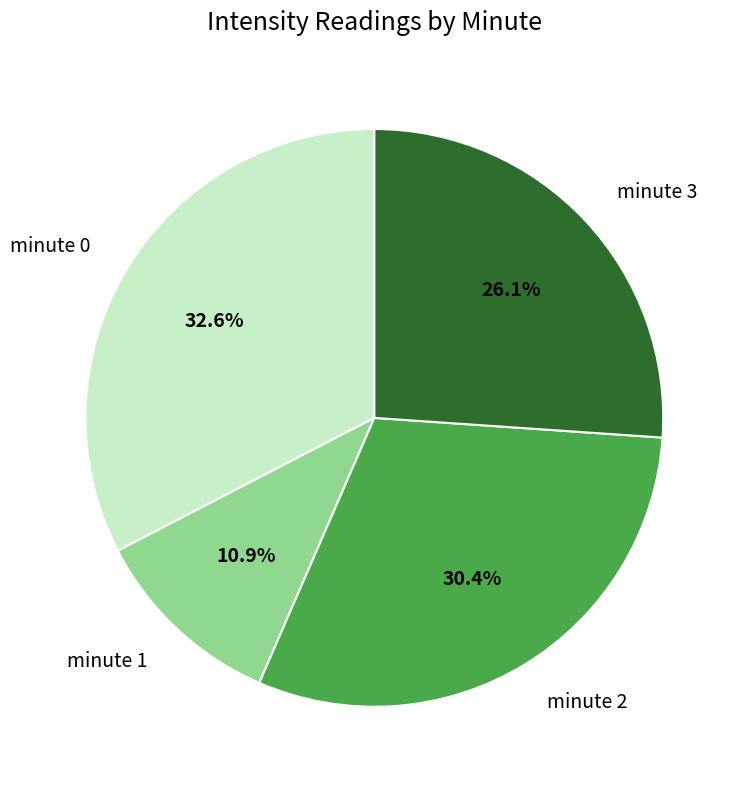

Approximately how many times larger is the value at minute 3 compared to minute 1?

2.4